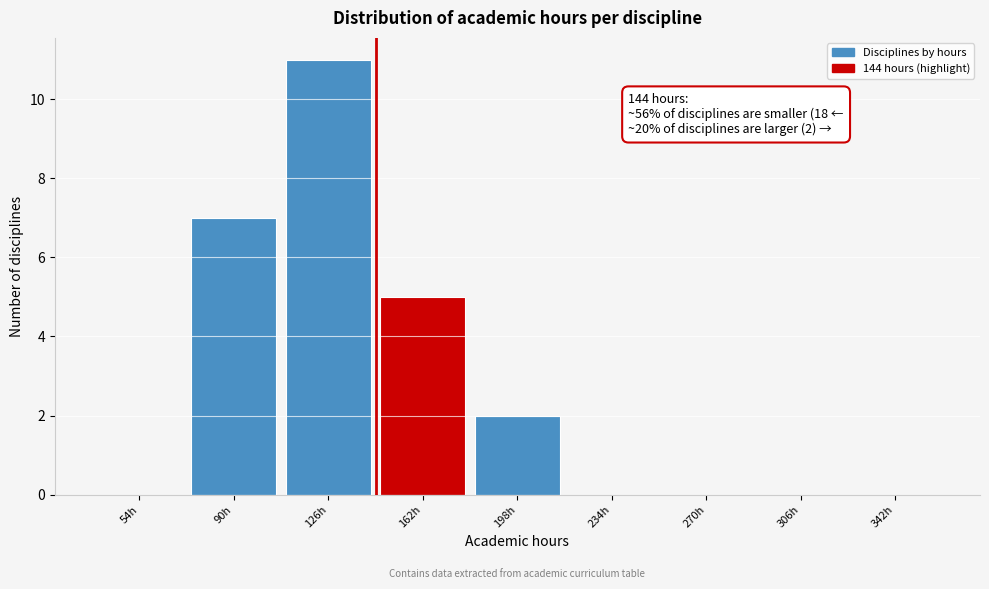

Which range on the x-axis has the tallest bar?

108 to 144